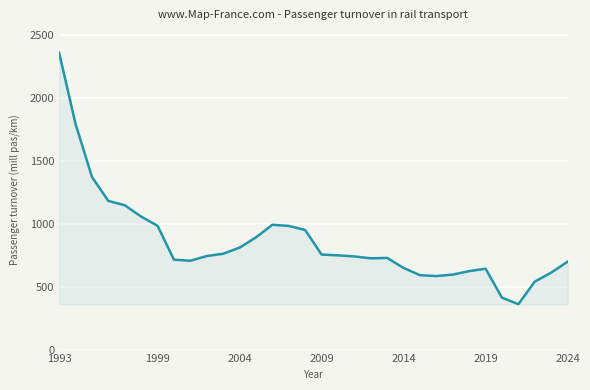

What is the maximum value shown in the chart?

2359.0